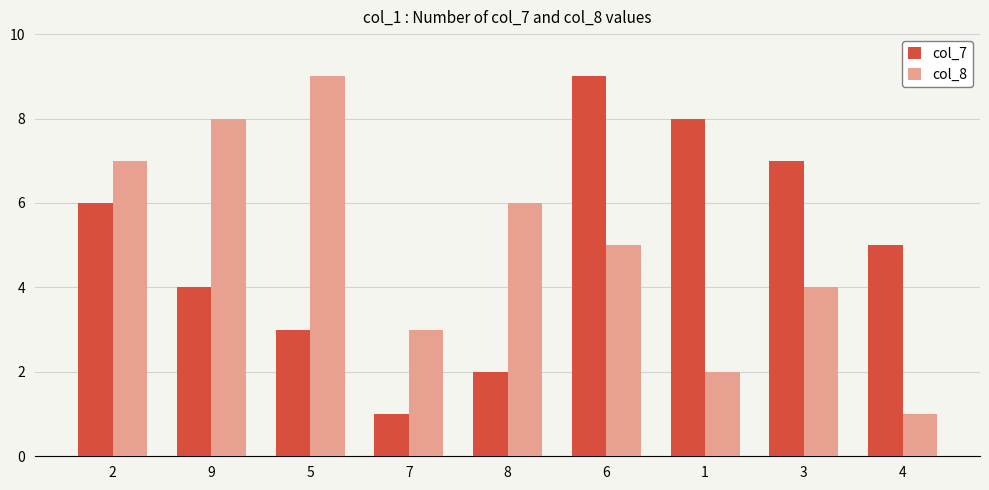

At which category is the sum across all series the highest?

6